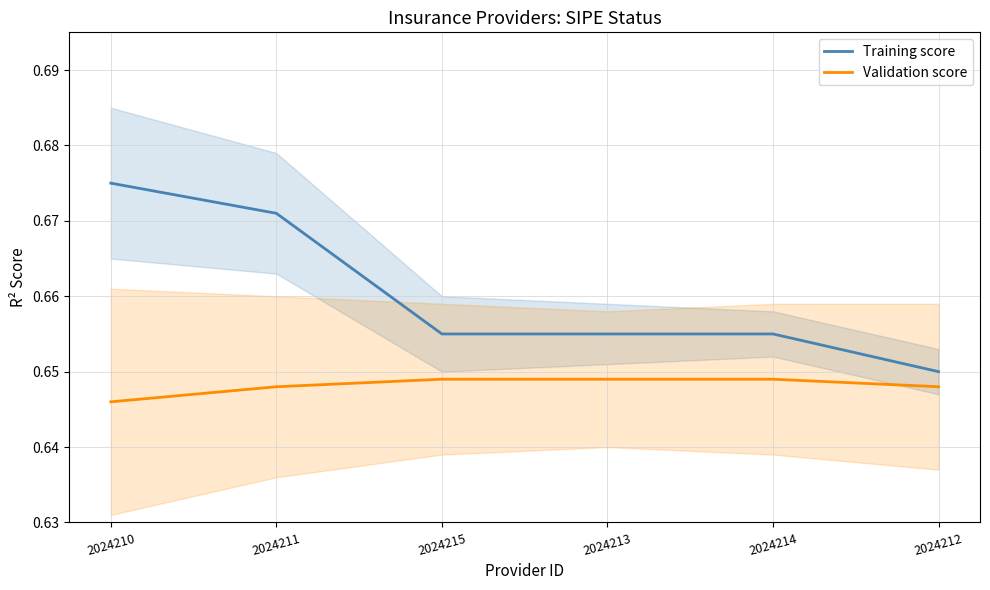

List the series in order of their peak value, highest first.

Training score, Validation score